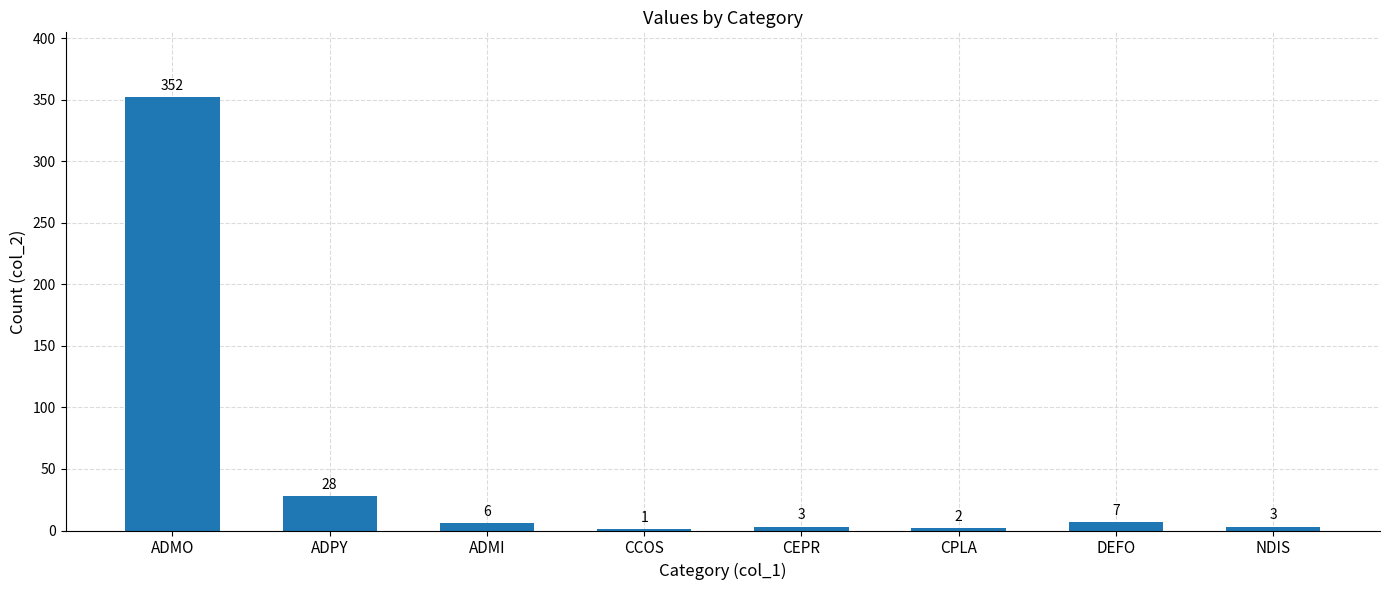

Read the value at ADMI, to the nearest 10.

10